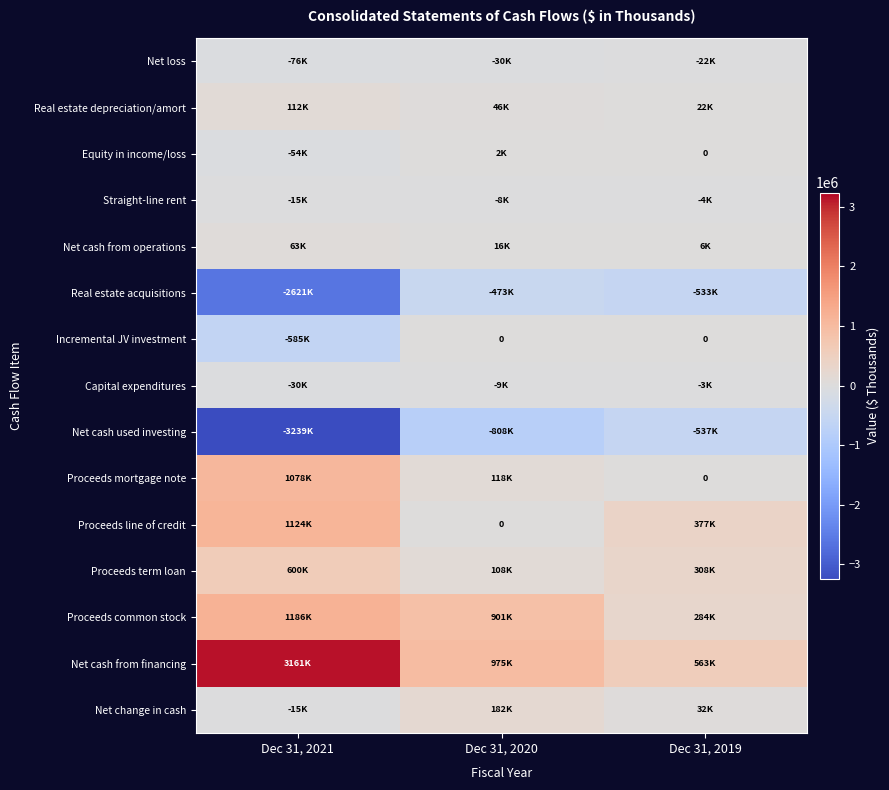

How many values in the Net cash from financing series exceed 974575?

1